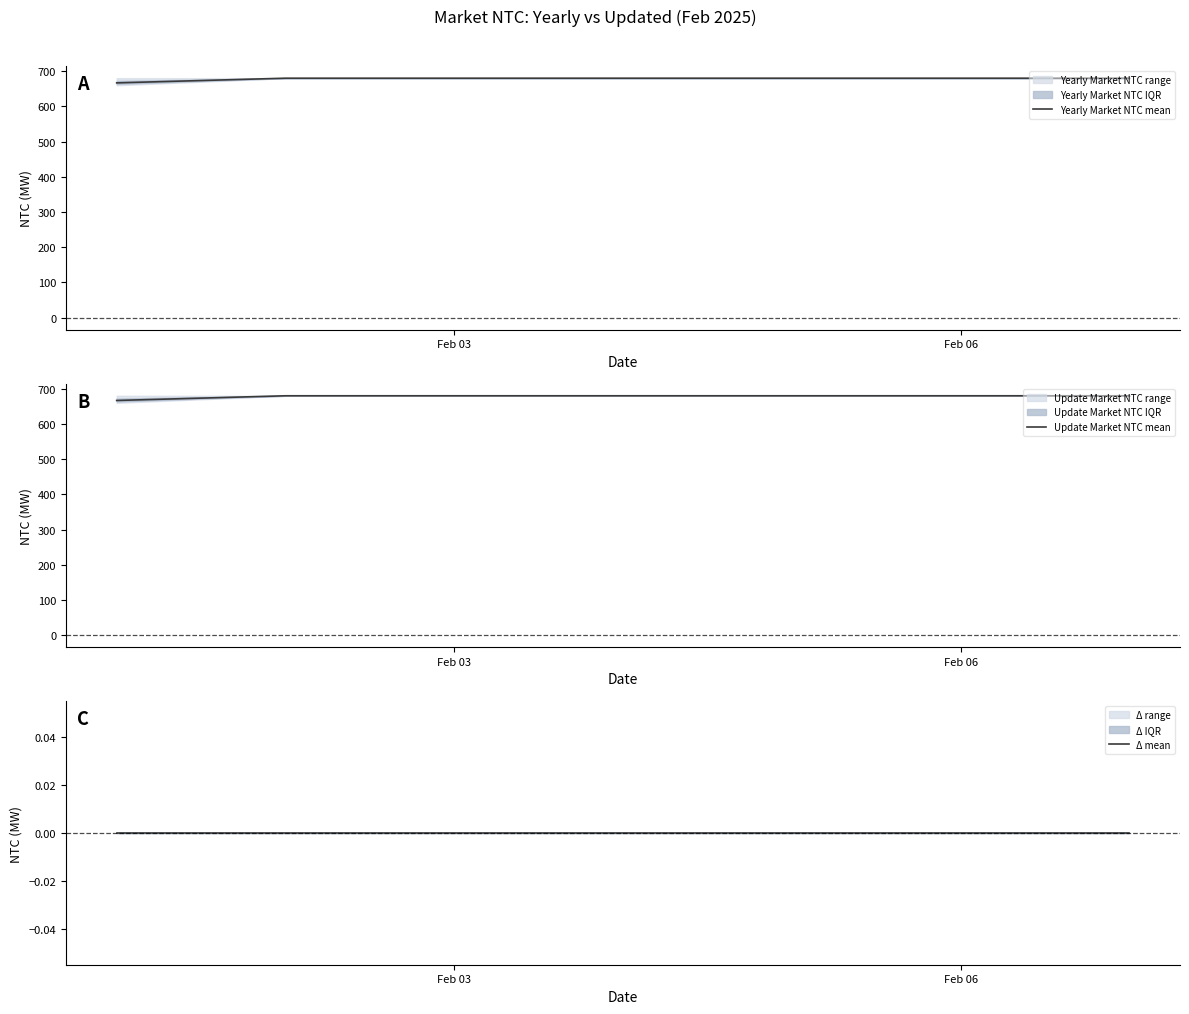

What is the highest value of the Yearly Market NTC mean series?

680.0